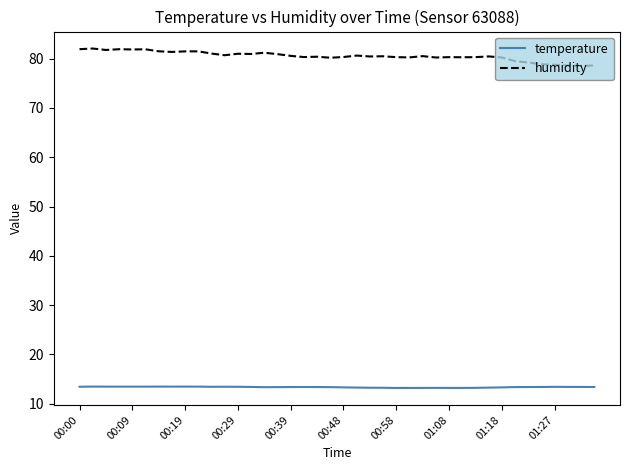

True or false: humidity and temperature cross at least once.

False